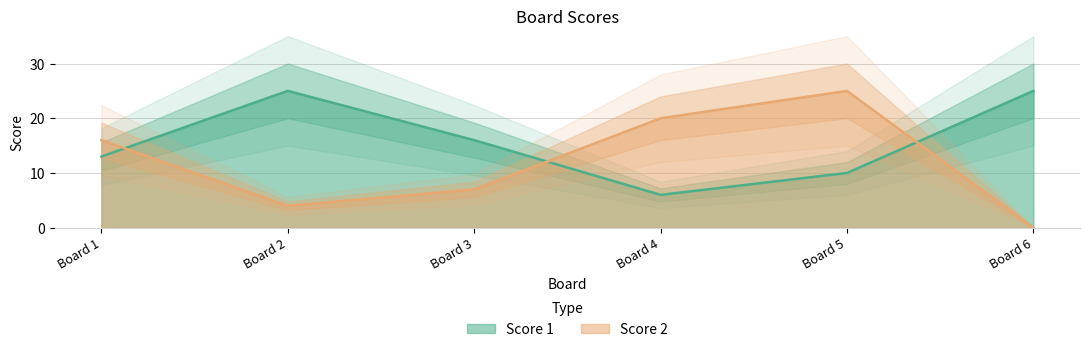

Does the chart display data point markers on the line(s)?

No